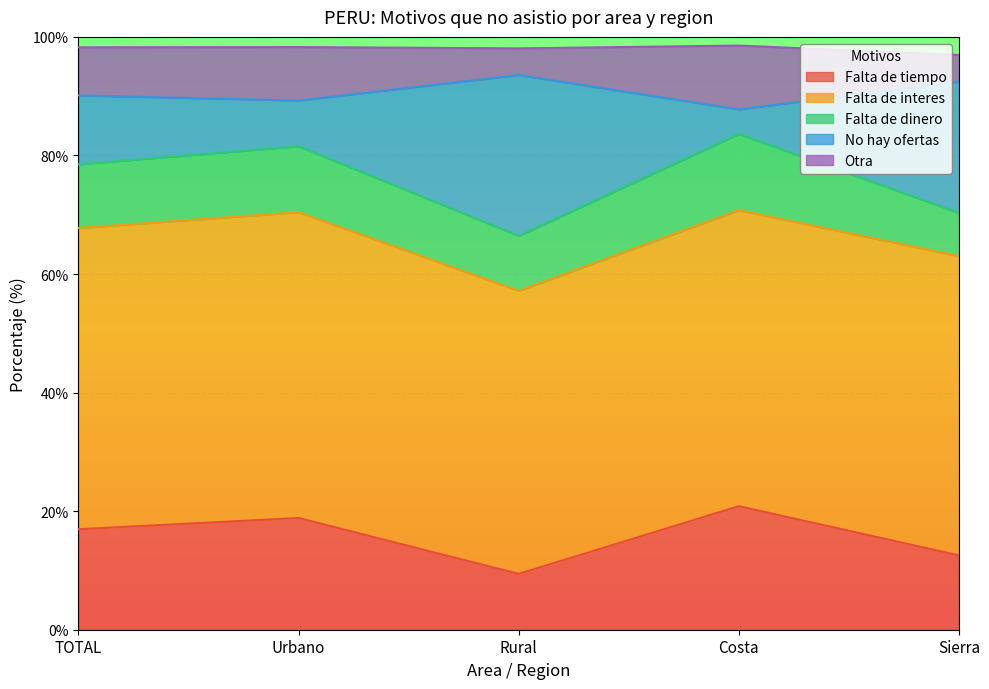

What are all the series names shown in the legend?

Falta de tiempo, Falta de interes, Falta de dinero, No hay ofertas, Otra